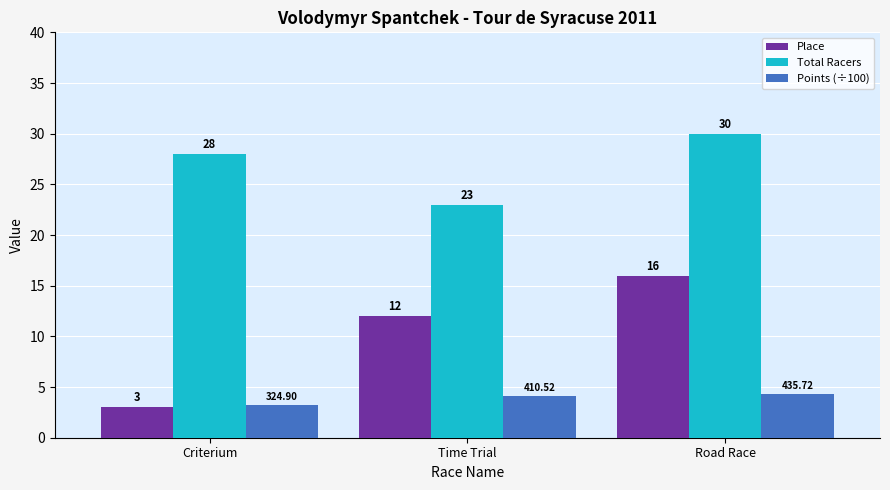

What is the label of the 2nd bar from the left?

Time Trial